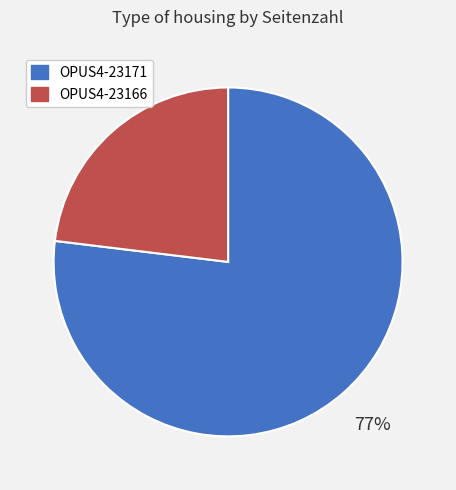

Do OPUS4-23166 and OPUS4-23171 together represent more than half of the pie?

Yes